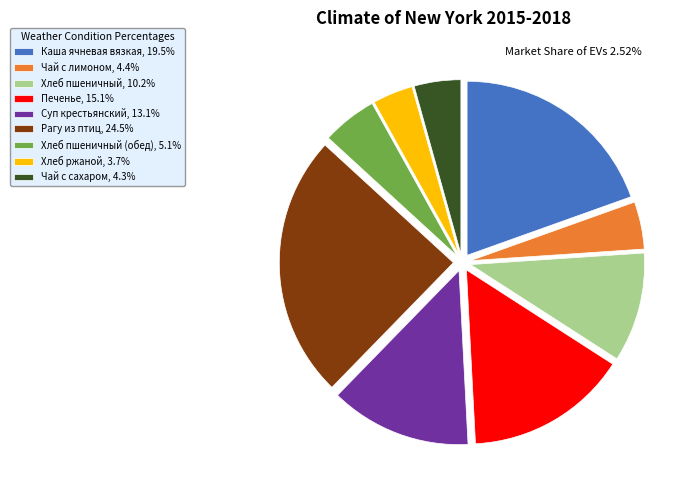

Approximately how many times larger is the value at Чай с сахаром, 4.3% compared to Хлеб пшеничный (обед), 5.1%?

0.8